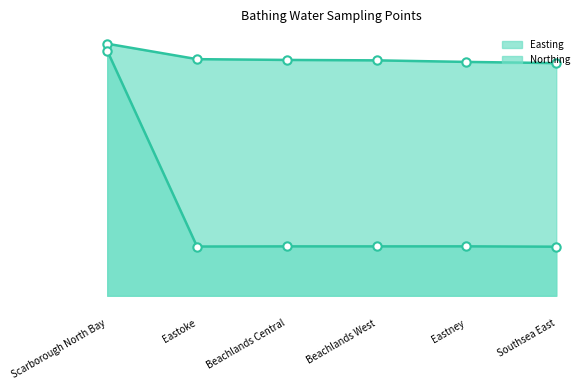

What is the lowest value of the Northing line series?

98080